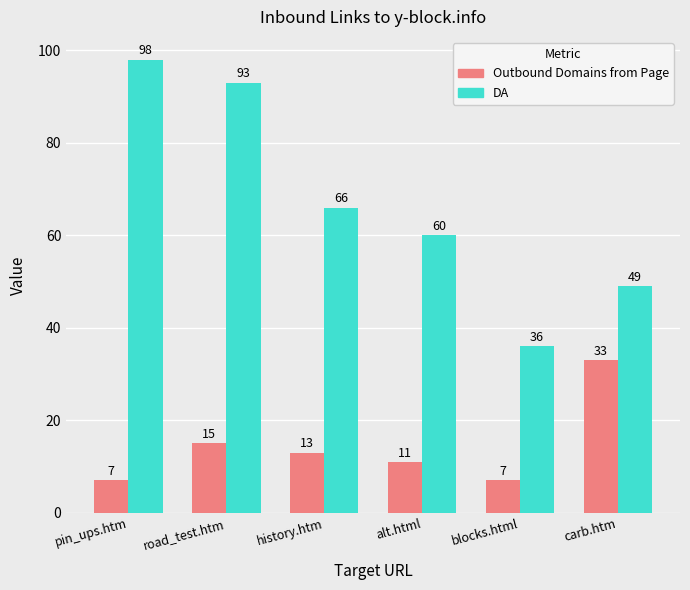

At history.htm, list the series in order from smallest to largest.

Outbound Domains from Page, DA